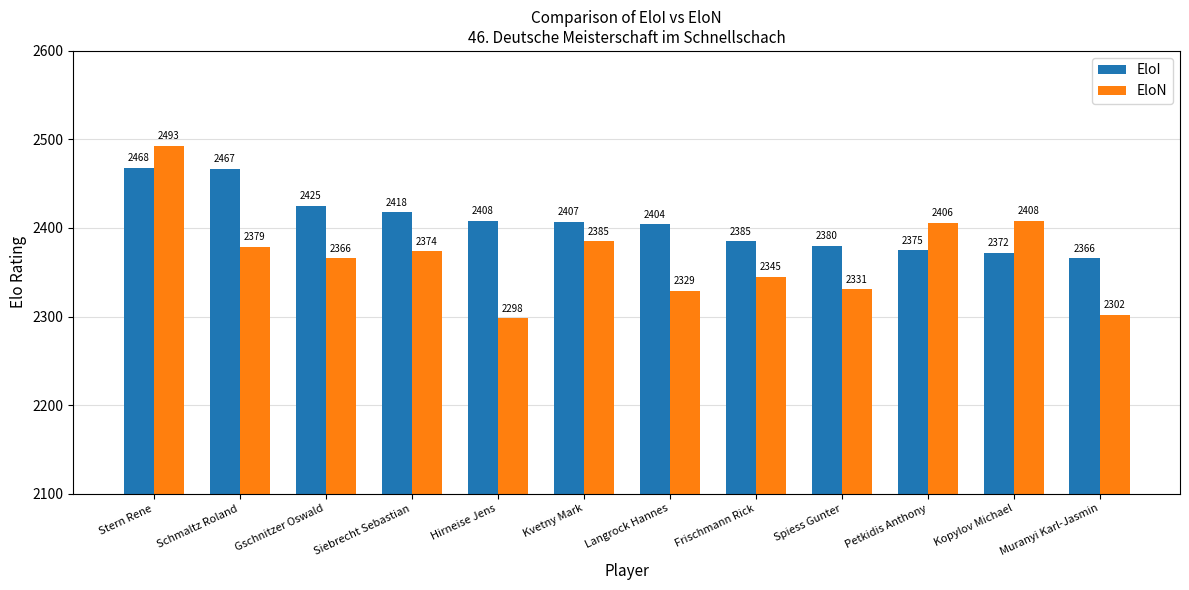

At which label does EloN reach its peak?

Stern Rene